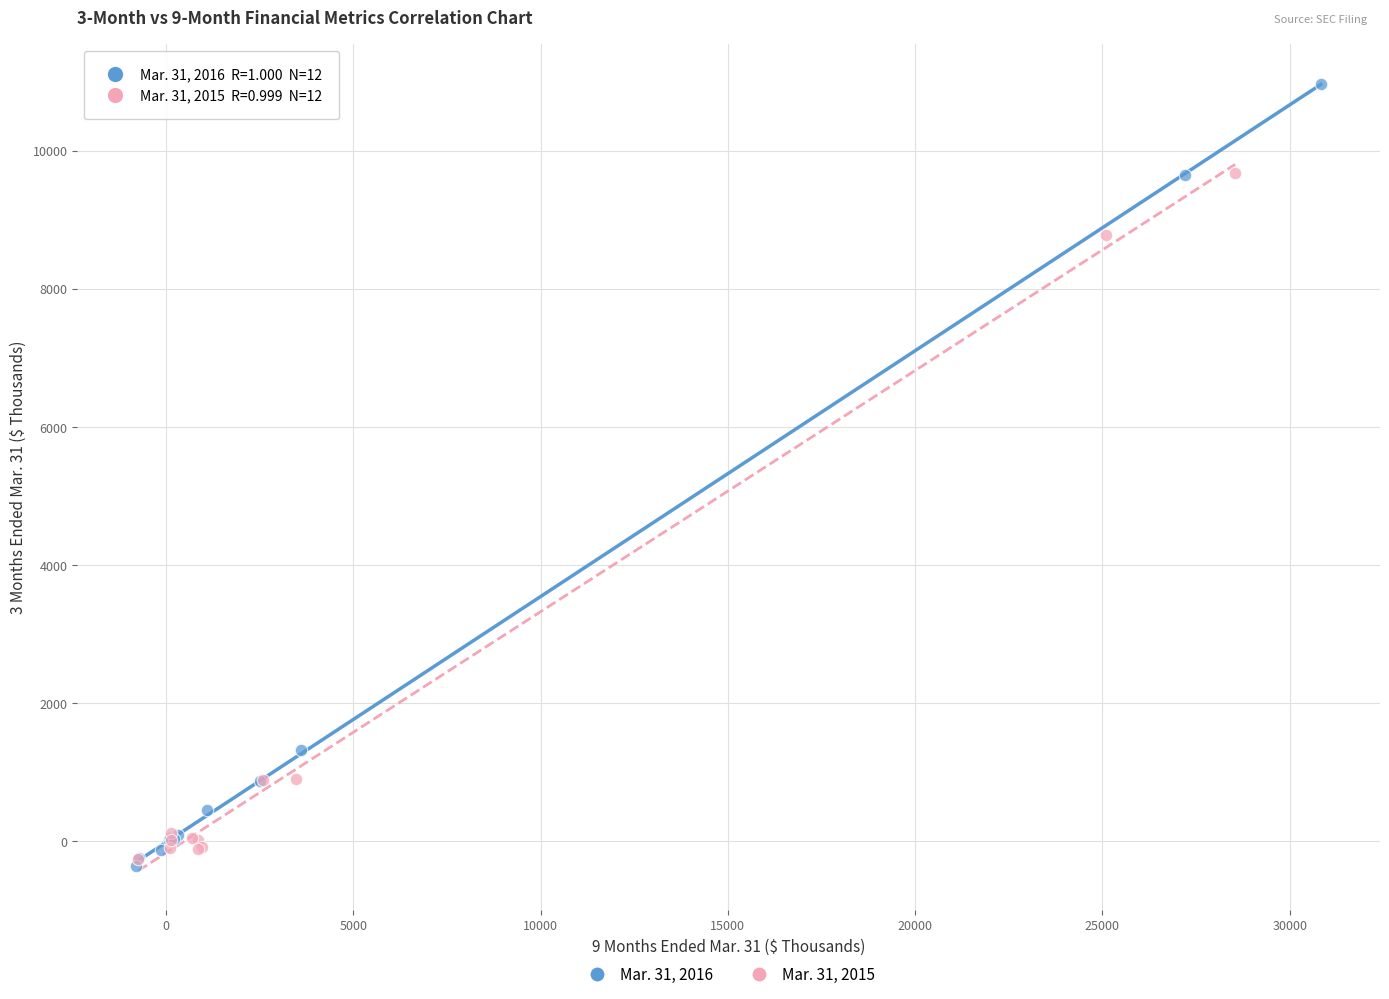

Which series has the largest Y range (max minus min)?

Mar. 31, 2016